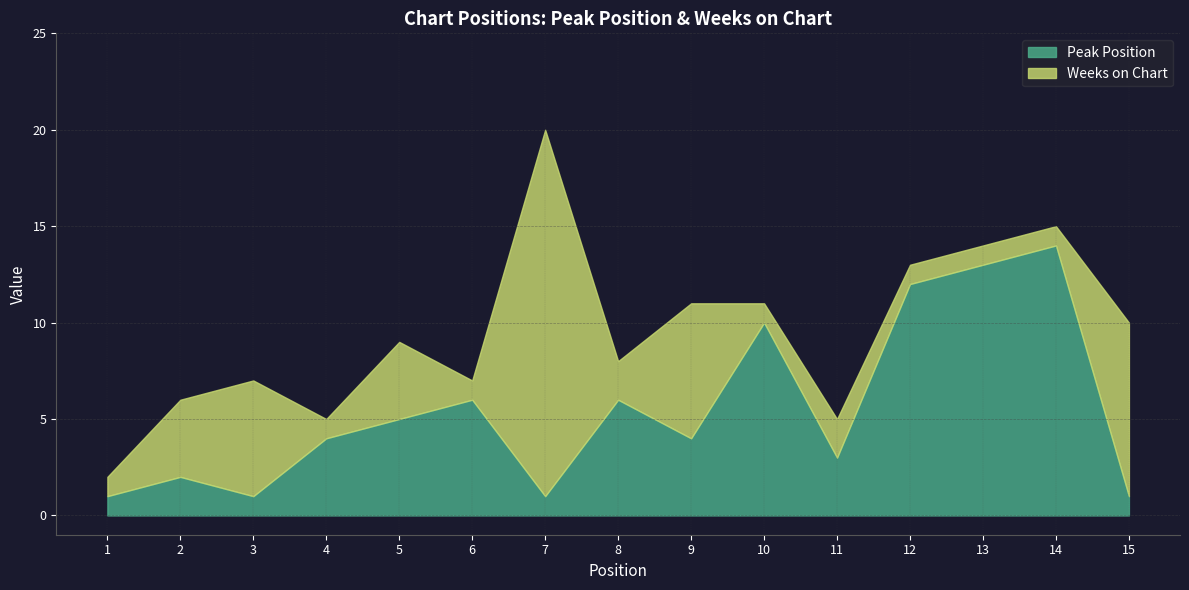

Reading right to left, extract all data points from this chart.

Peak Position: 15=1	14=14	13=13	12=12	11=3	10=10	9=4	8=6	7=1	6=6	5=5	4=4	3=1	2=2	1=1
Weeks on Chart: 15=9	14=1	13=1	12=1	11=2	10=1	9=7	8=2	7=19	6=1	5=4	4=1	3=6	2=4	1=1